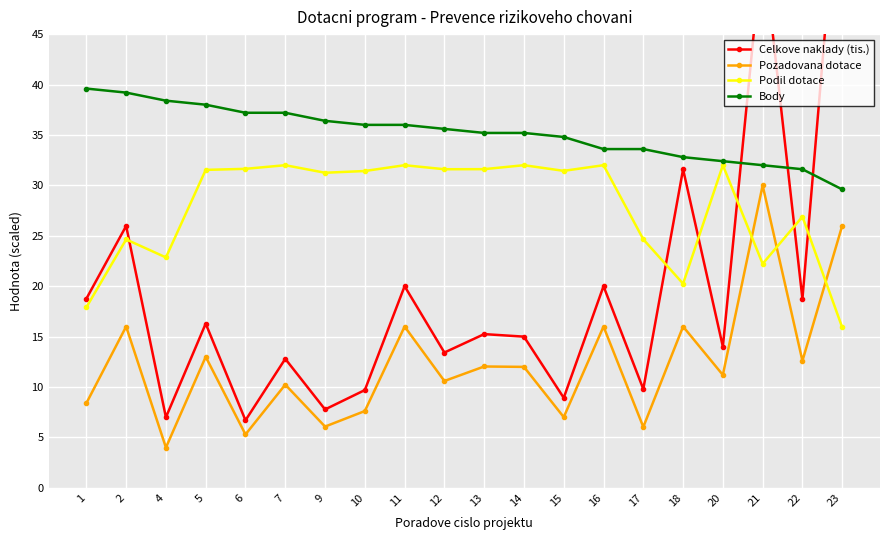

What is the difference between the maximum and second lowest values in the Body series?

8.0